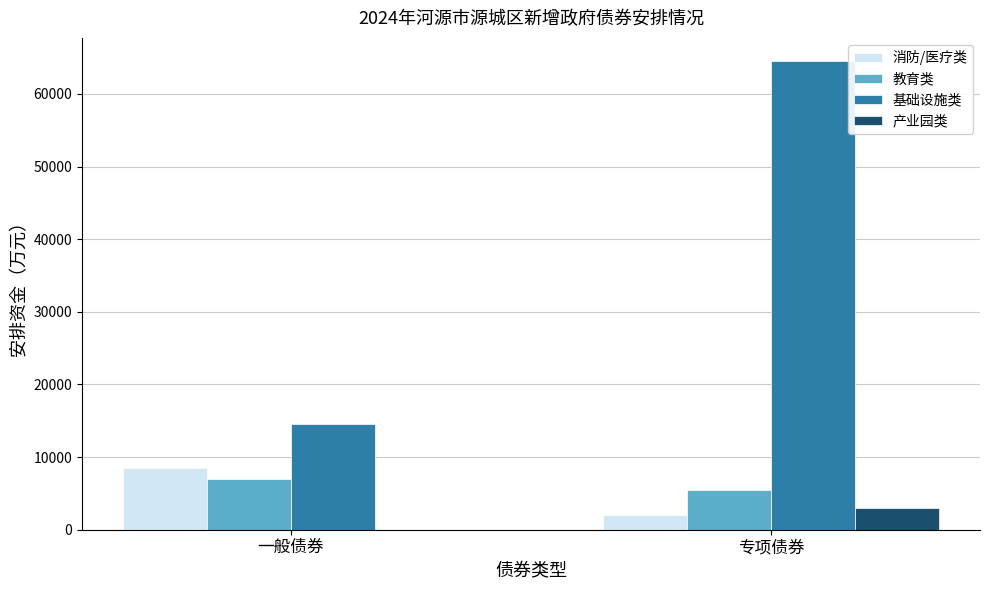

At which category does the chart reach its peak across all series?

专项债券